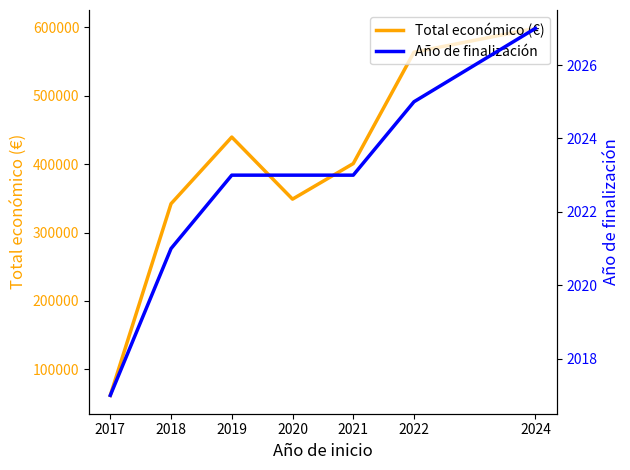

Does the chart display data point markers on the line(s)?

No